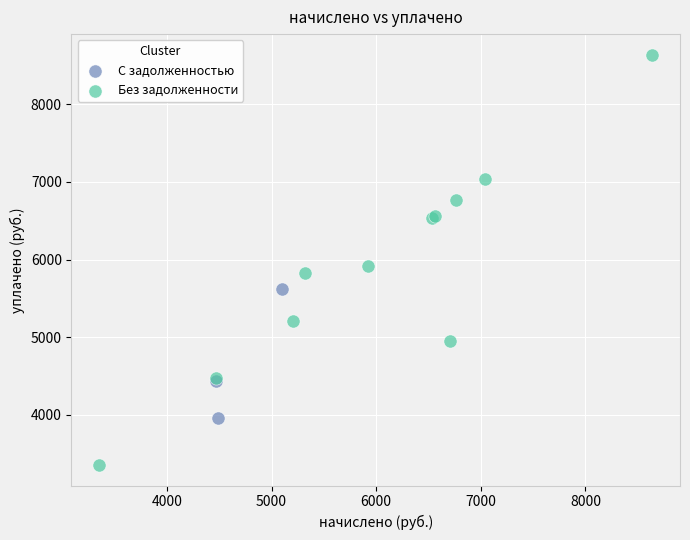

Which series reaches the minimum Y coordinate?

Без задолженности